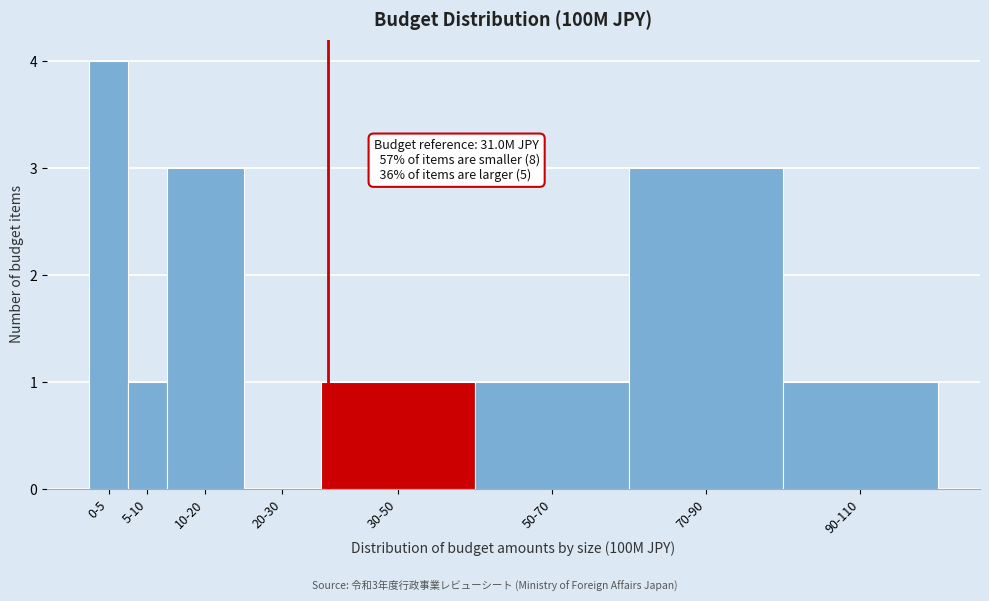

Reading left to right, what are all the values shown in this chart?

0-5=4	5-10=1	10-20=3	20-30=0	30-50=1	50-70=1	70-90=3	90-110=1